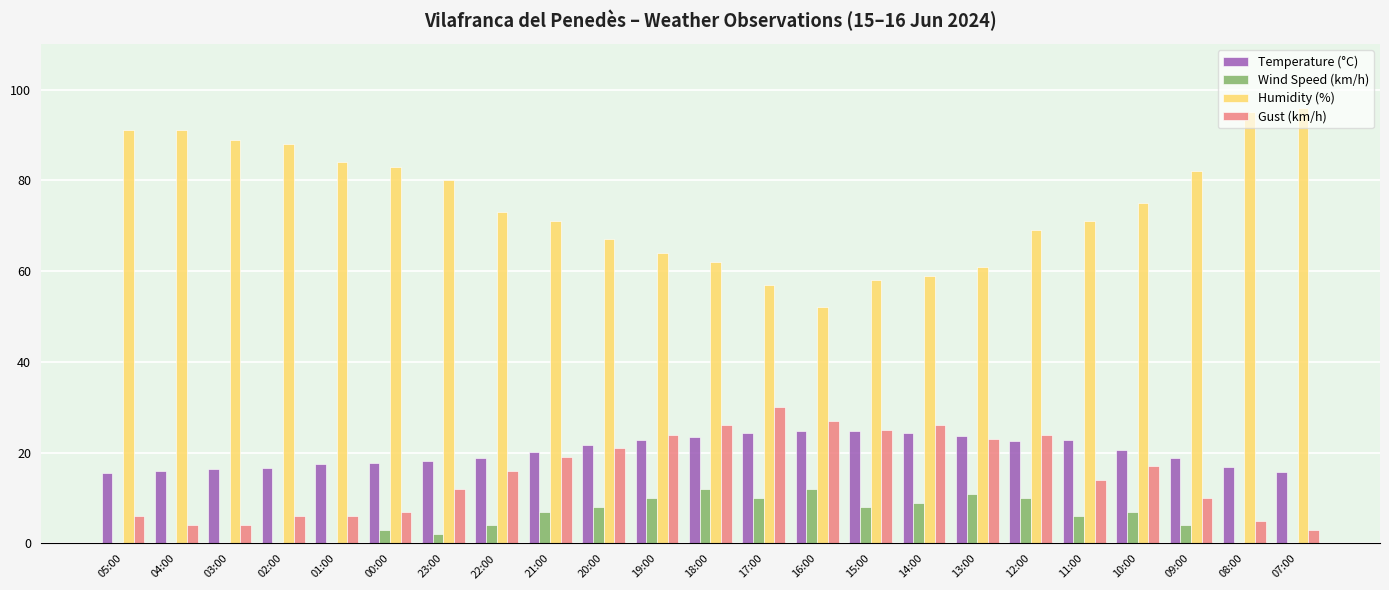

At which label does Gust (km/h) reach its peak?

17:00